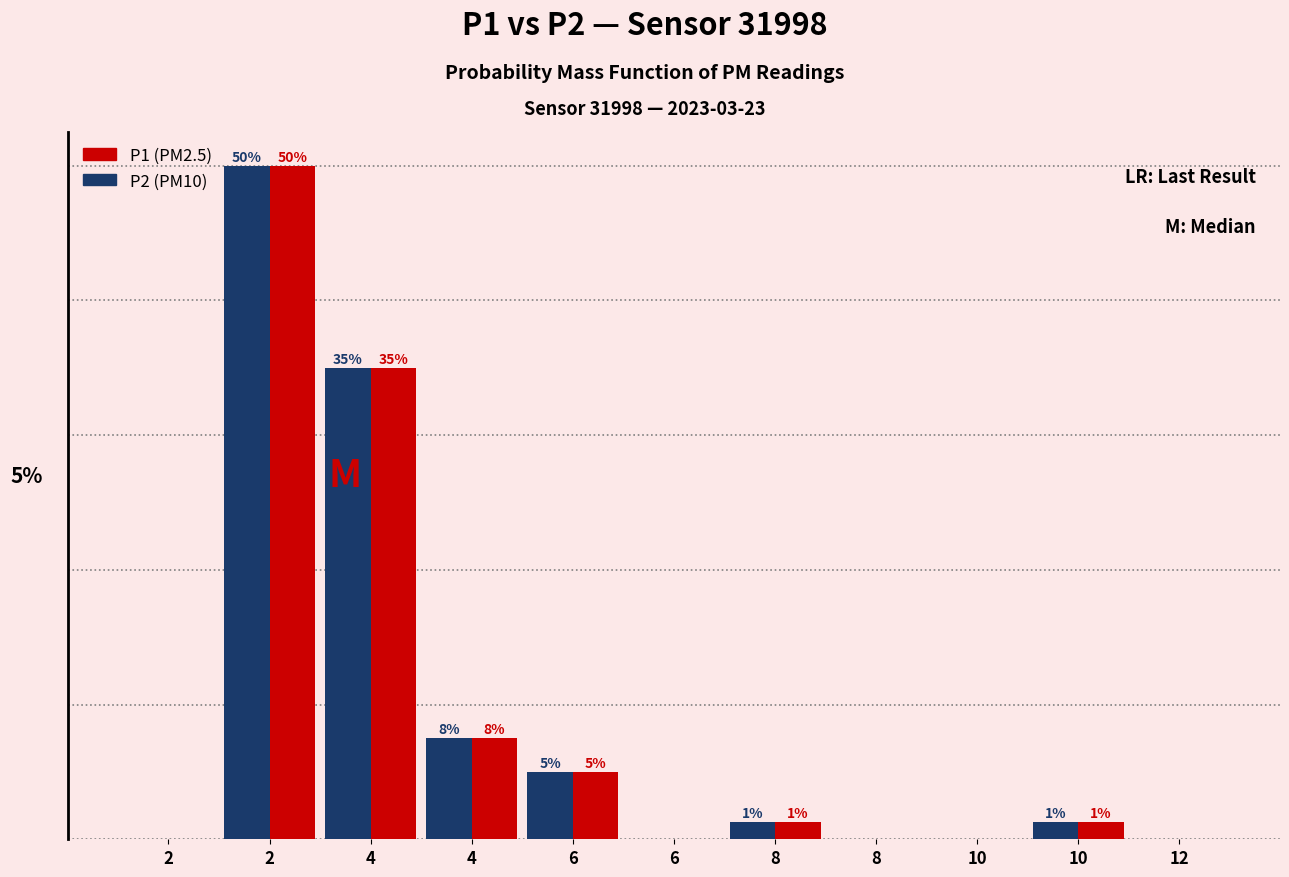

Does the chart contain stacked bars?

No